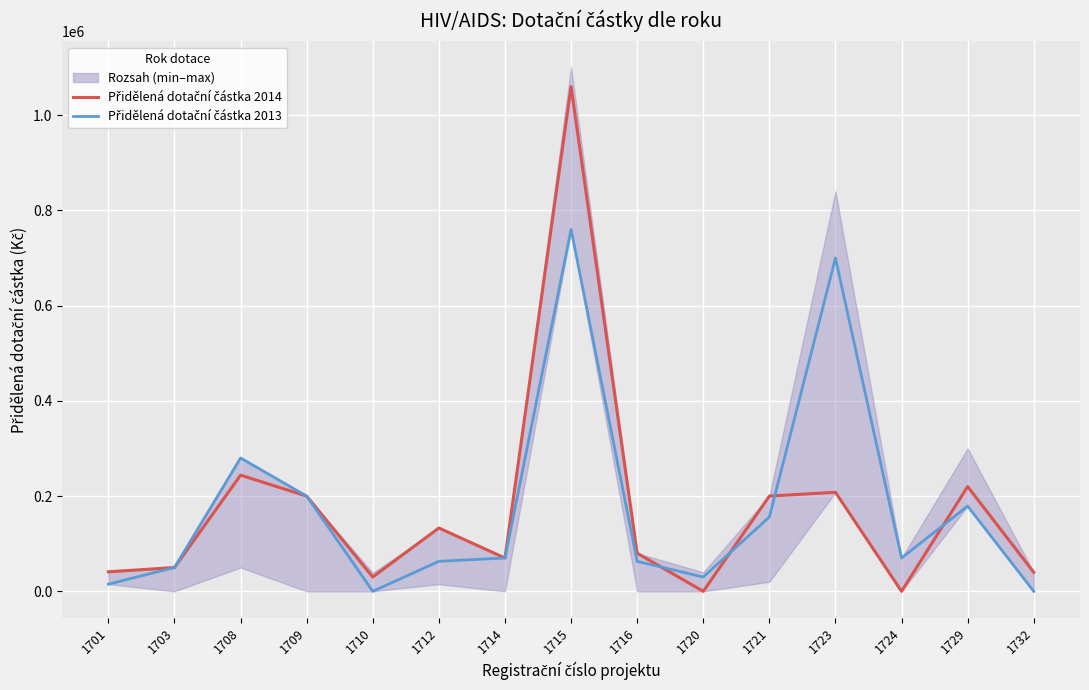

Reading right to left, list all the values displayed in this chart.

Přidělená dotační částka 2014: 1732=40000	1729=220000	1724=0	1723=208000	1721=200000	1720=0	1716=80000	1715=1060000	1714=70000	1712=133000	1710=30000	1709=200000	1708=244000	1703=50000	1701=41000
Přidělená dotační částka 2013: 1732=0	1729=179000	1724=70000	1723=700000	1721=156000	1720=30000	1716=63000	1715=760000	1714=70000	1712=63000	1710=0	1709=200000	1708=280000	1703=50000	1701=15000